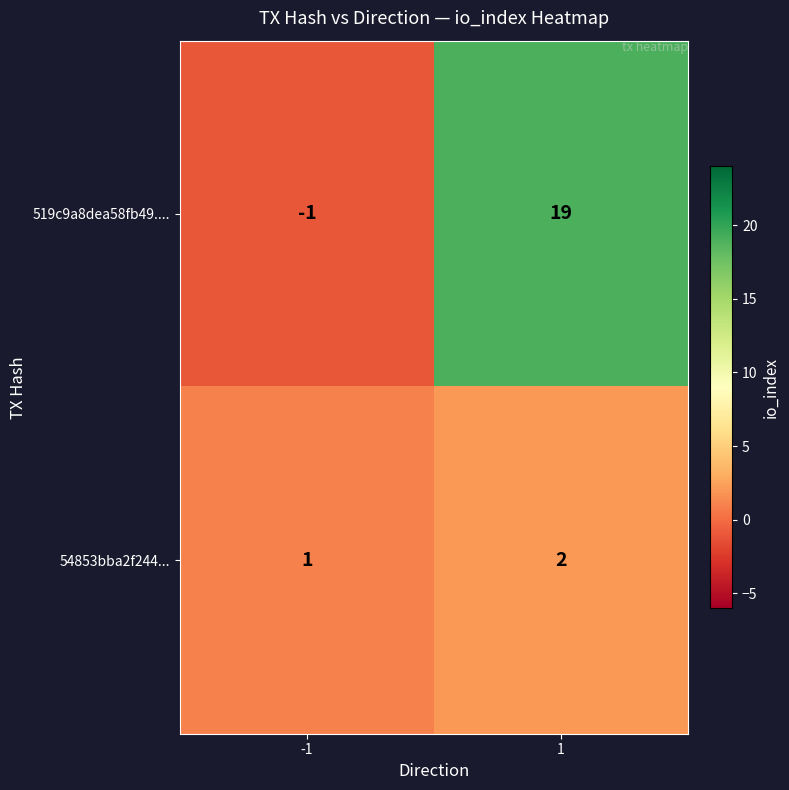

What is the difference between the highest and lowest values at 1?

17